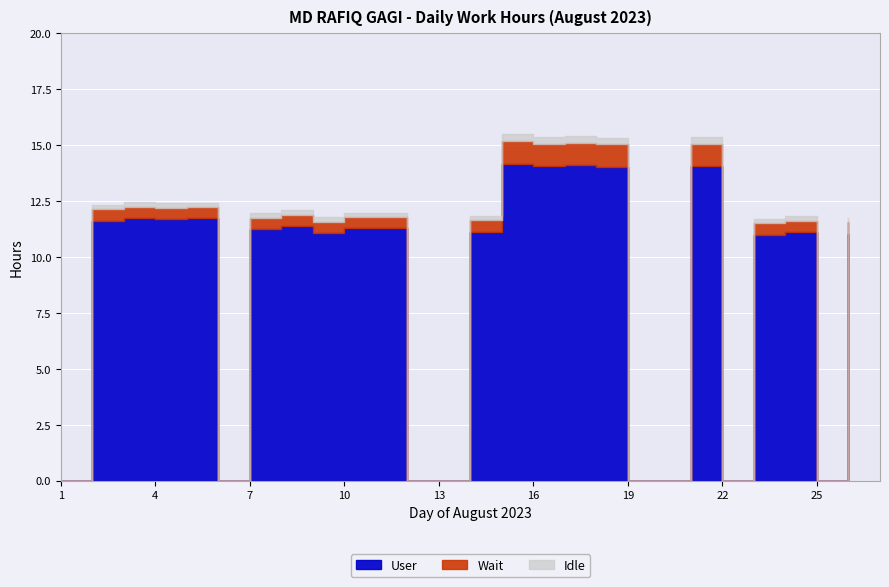

True or false: Wait and Idle cross at least once.

False